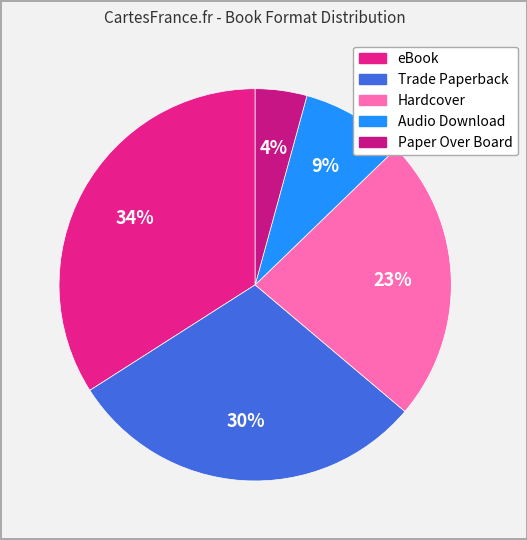

To the nearest percent, what is the difference between the Paper Over Board and Hardcover slice percentages?

19%